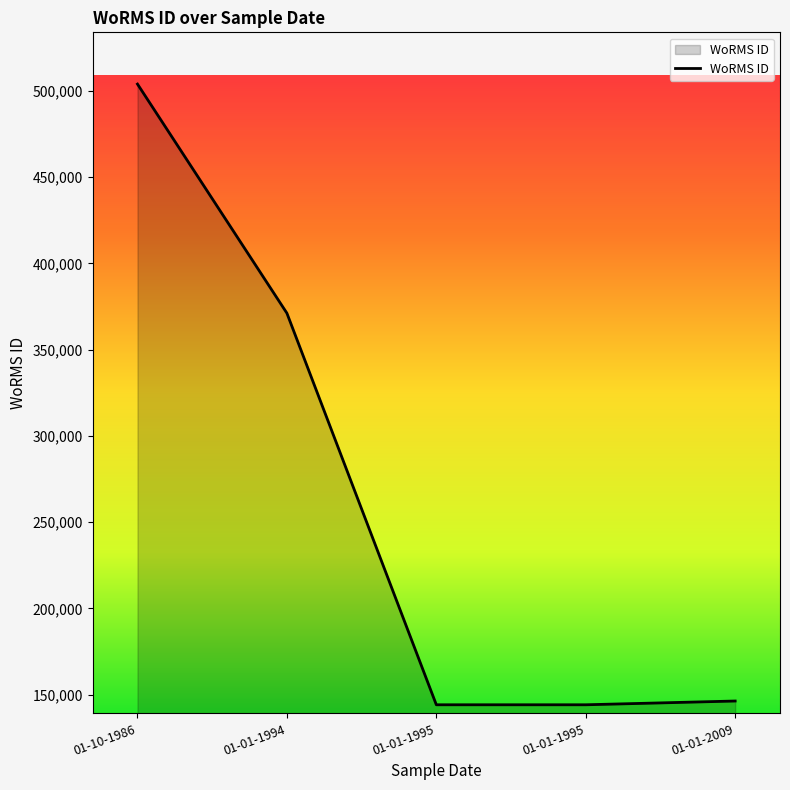

How many lines are shown in the chart?

1